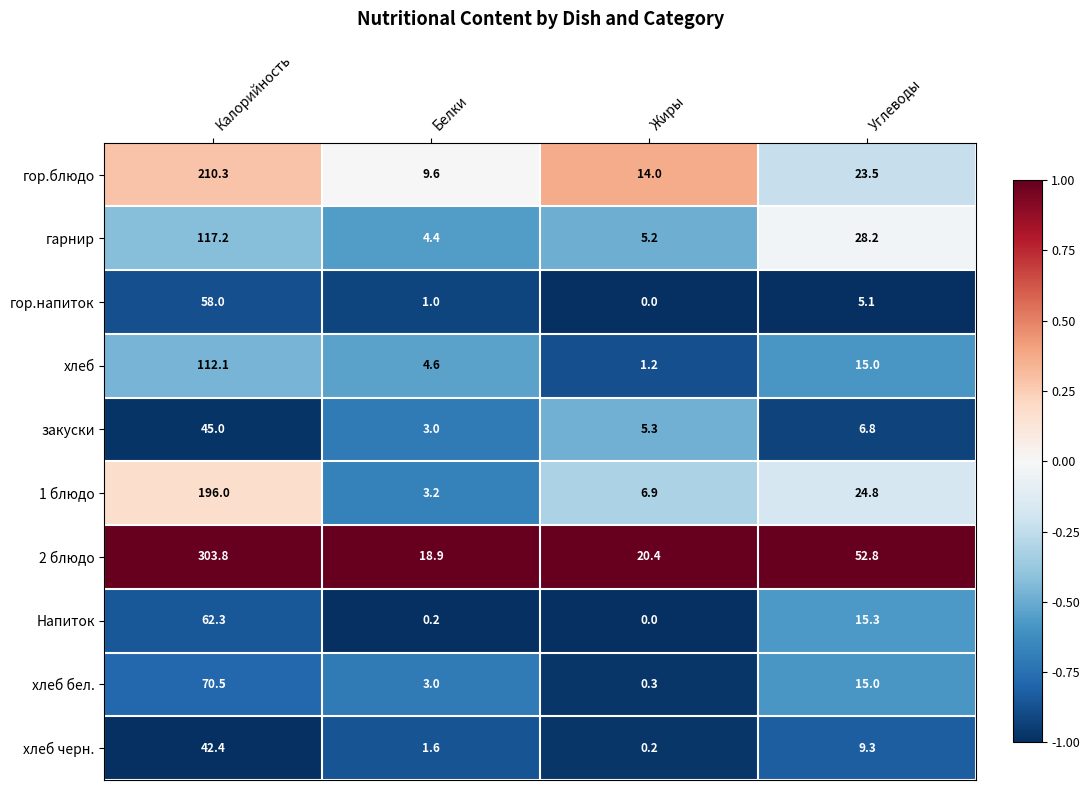

What is the average value of the хлеб series?

33.2